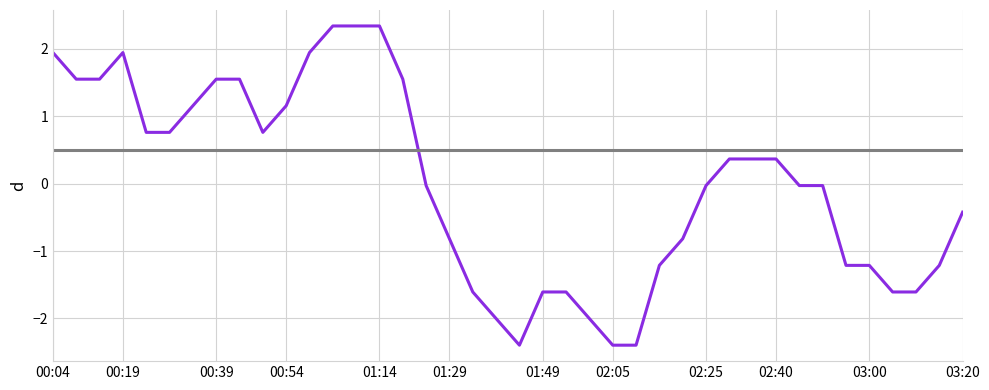

What is the maximum value shown in the chart?

2.3